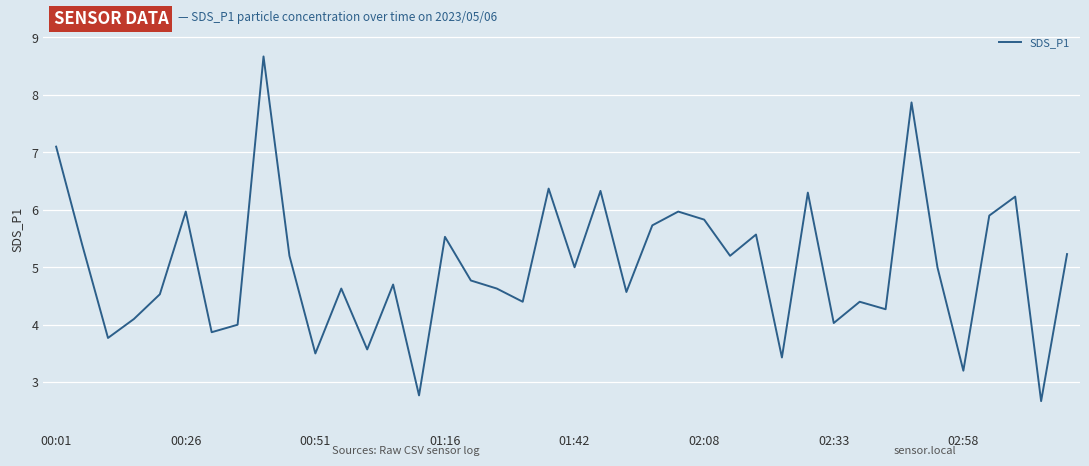

What is the greatest value displayed?

8.7